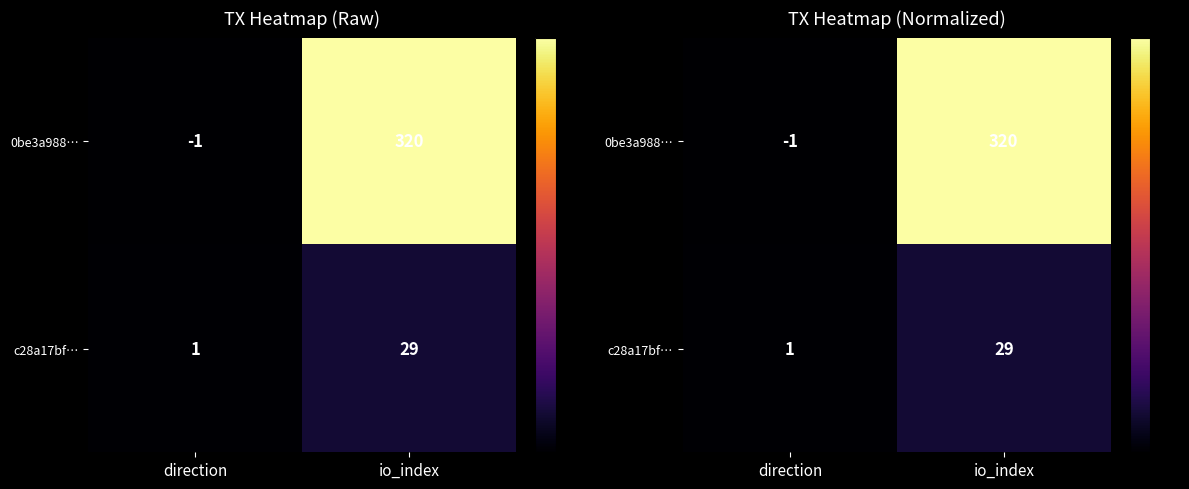

Is the value of c28a17bf… at io_index greater than the value of 0be3a988… at io_index?

No